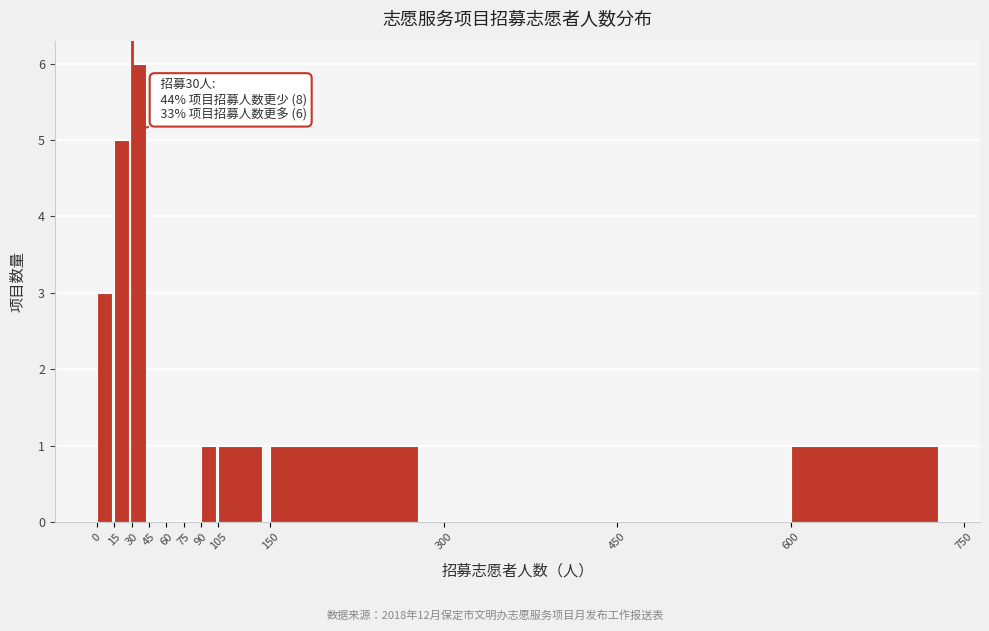

Which range on the x-axis has the tallest bar?

30 to 45